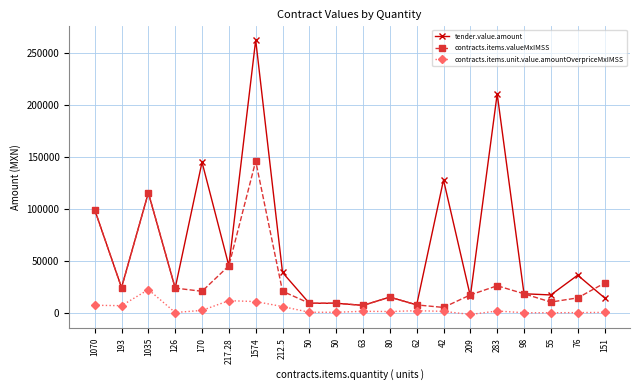

True or false: tender.value.amount and contracts.items.unit.value.amountOverpriceMxIMSS intersect in this chart.

False